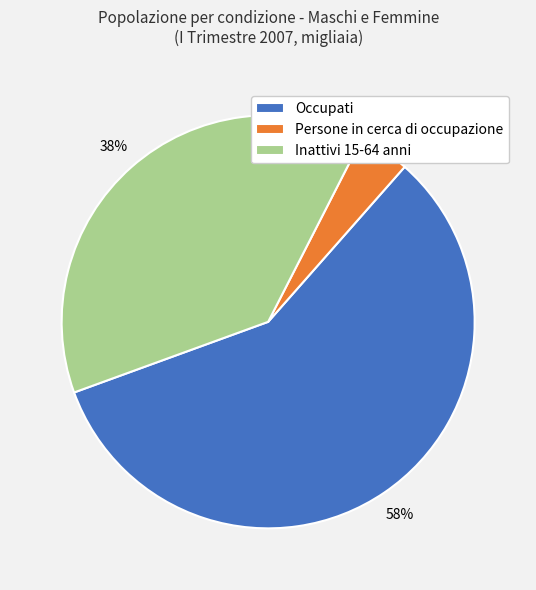

How many slices are in this pie chart?

3